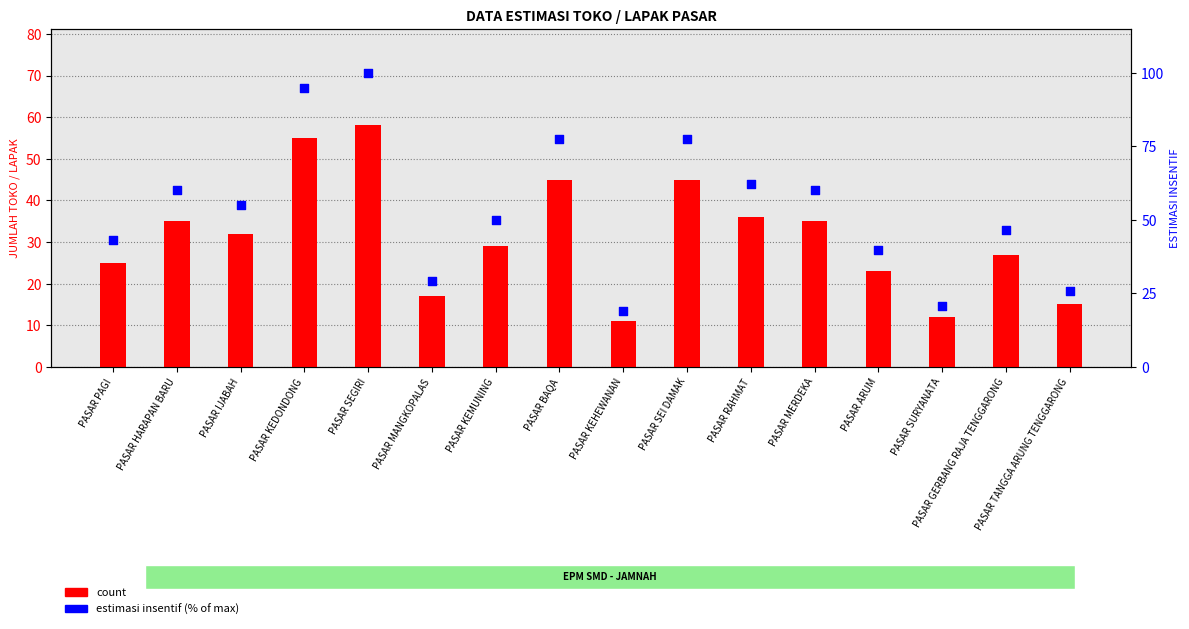

Which series contains the highest Y value?

estimasi insentif (% of max)